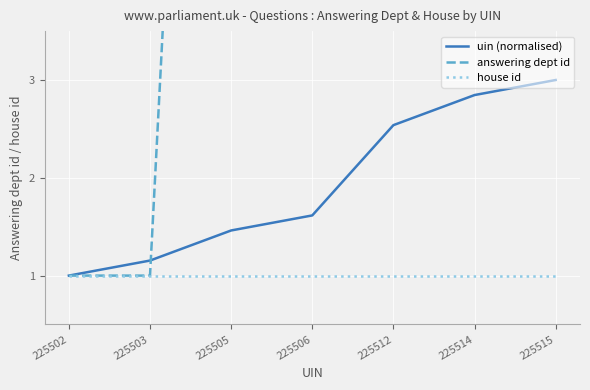

Which series has the largest total across all categories?

answering dept id